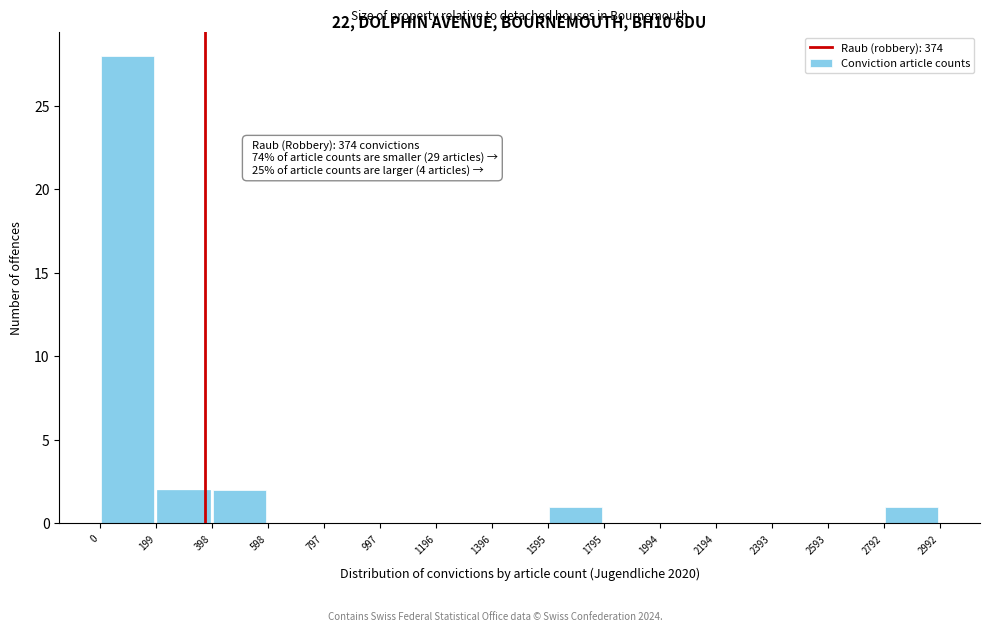

Over which range of the x-axis is the bar tallest?

0 to 199